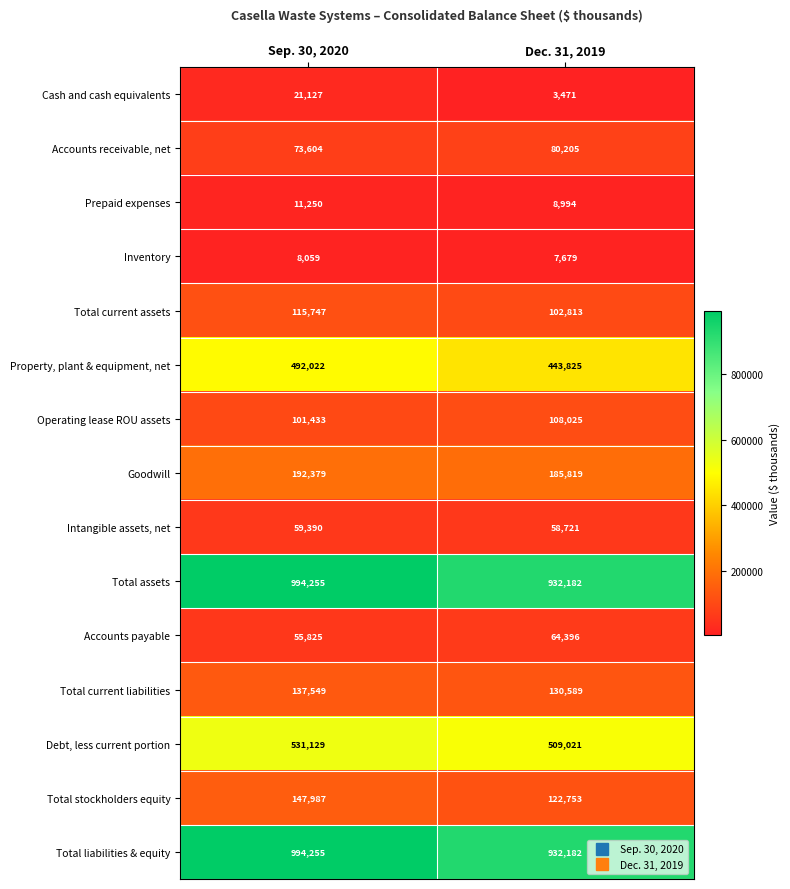

At which category is the sum across all series the highest?

Sep. 30, 2020